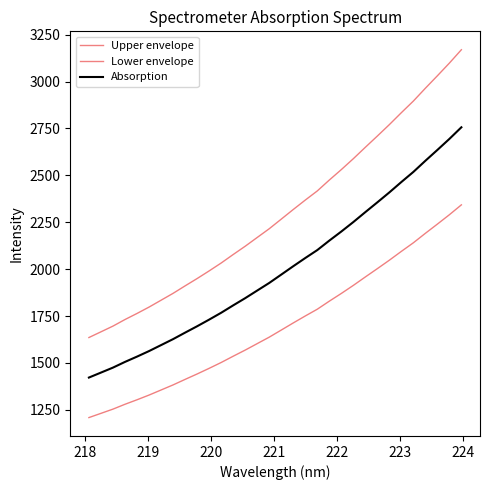

Which series has the largest total across all categories?

Upper envelope